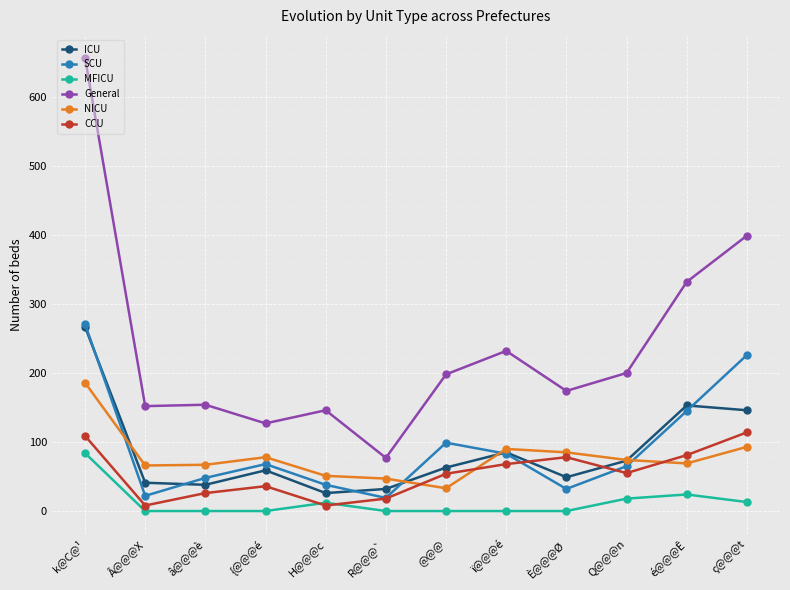

What is the label of the 12th point from the right?

k@C@¹